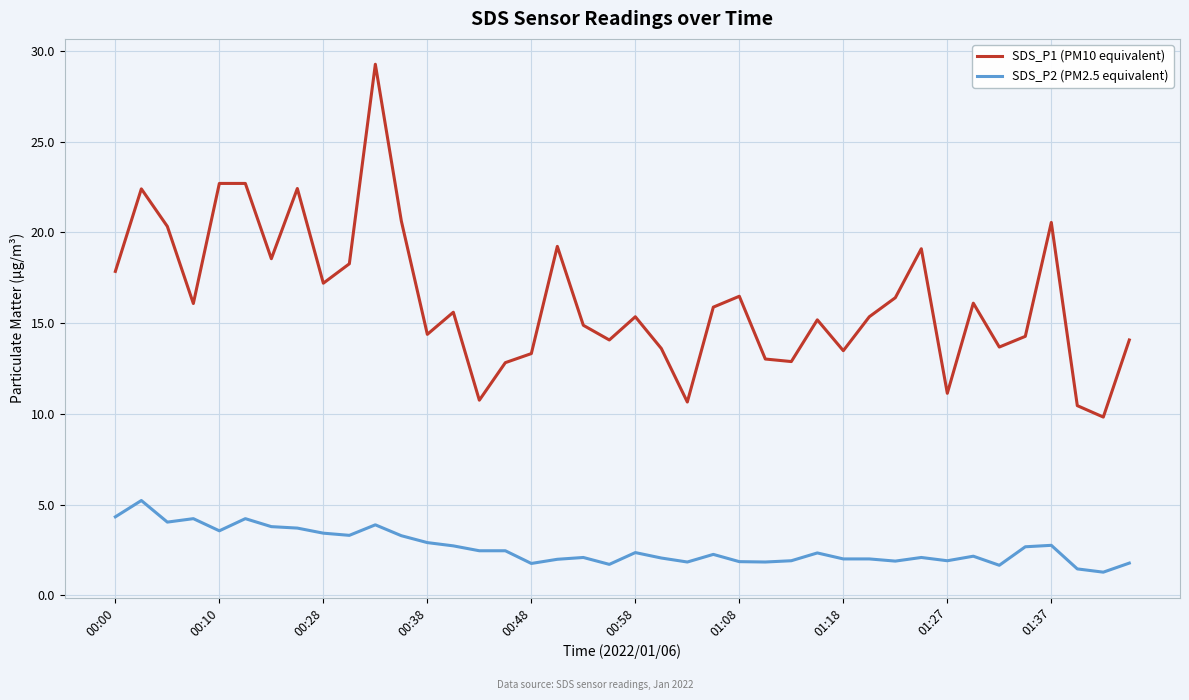

Which series has the largest range (max minus min)?

SDS_P1 (PM10 equivalent)